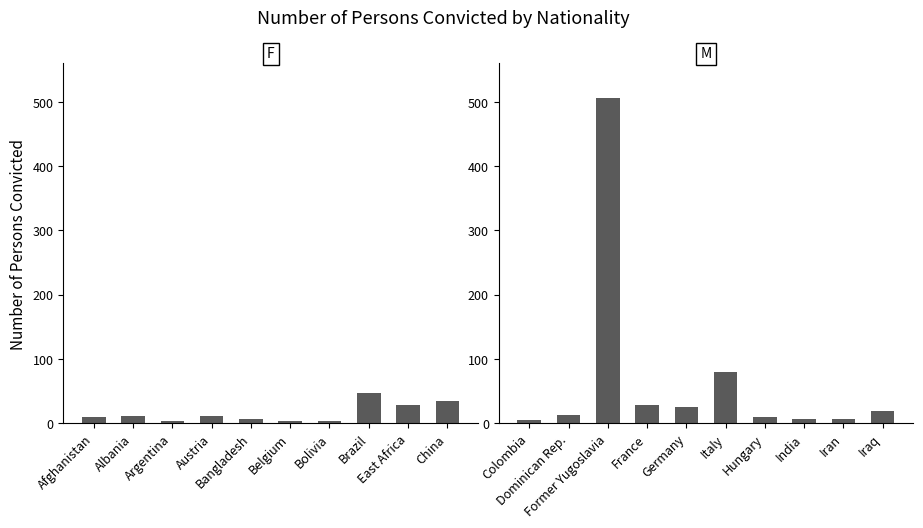

What is the spread (max minus min) of values at Brazil?

41